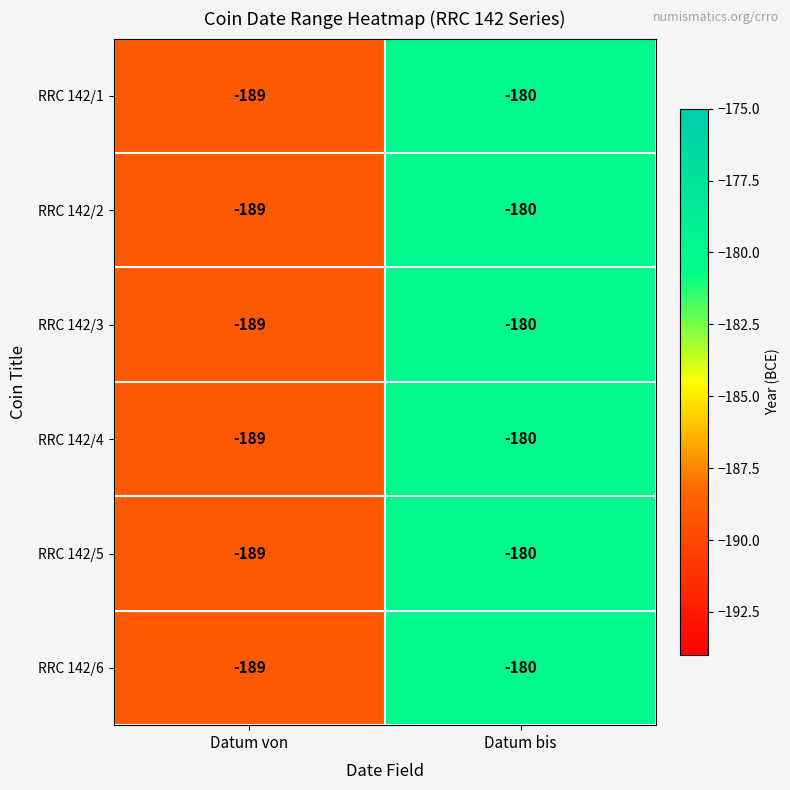

What is the average value of the RRC 142/5 series?

-184